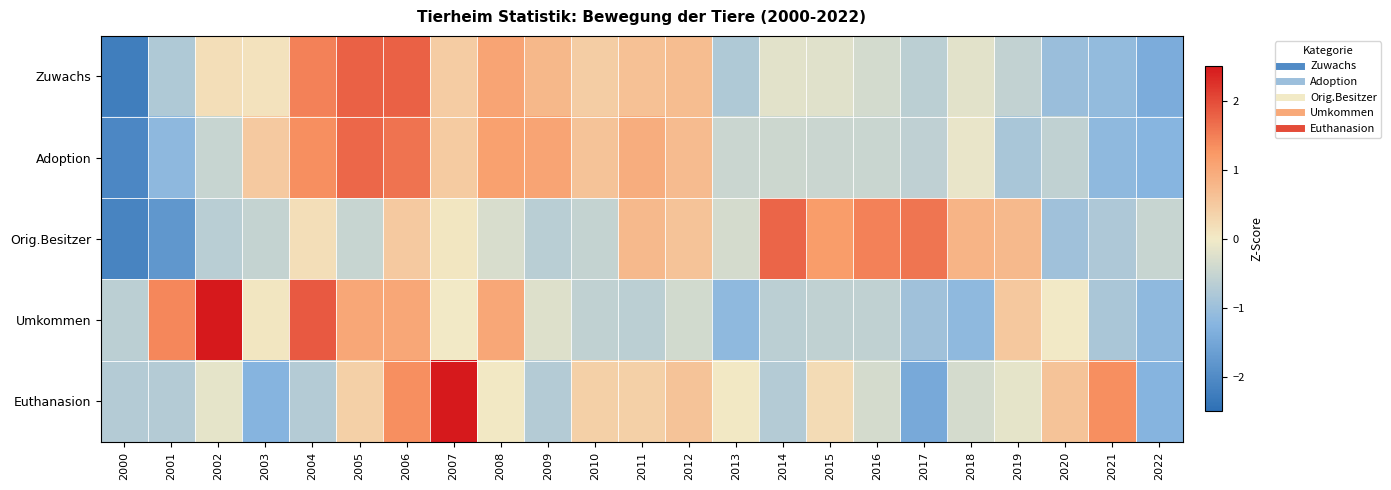

At how many categories does at least one series exceed 1?

13